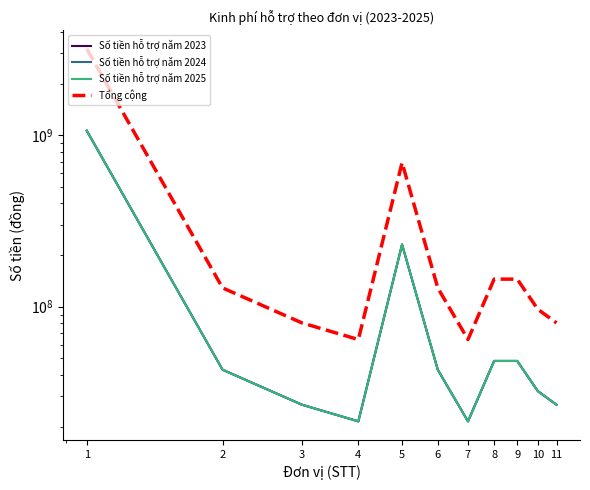

Which series changed the most between 1 and 3?

Tổng cộng